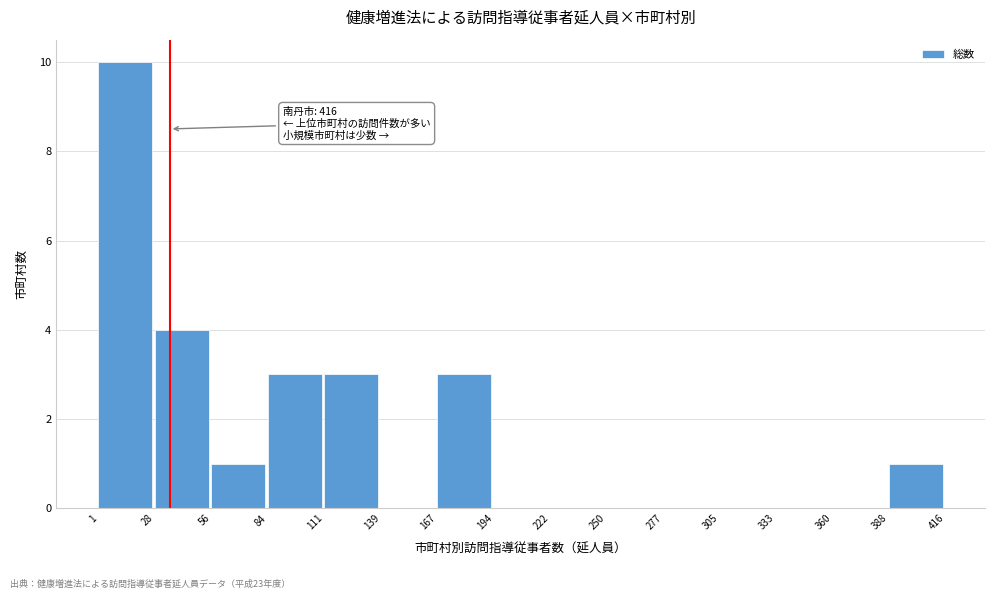

Over which range of the x-axis is the bar tallest?

1 to 28